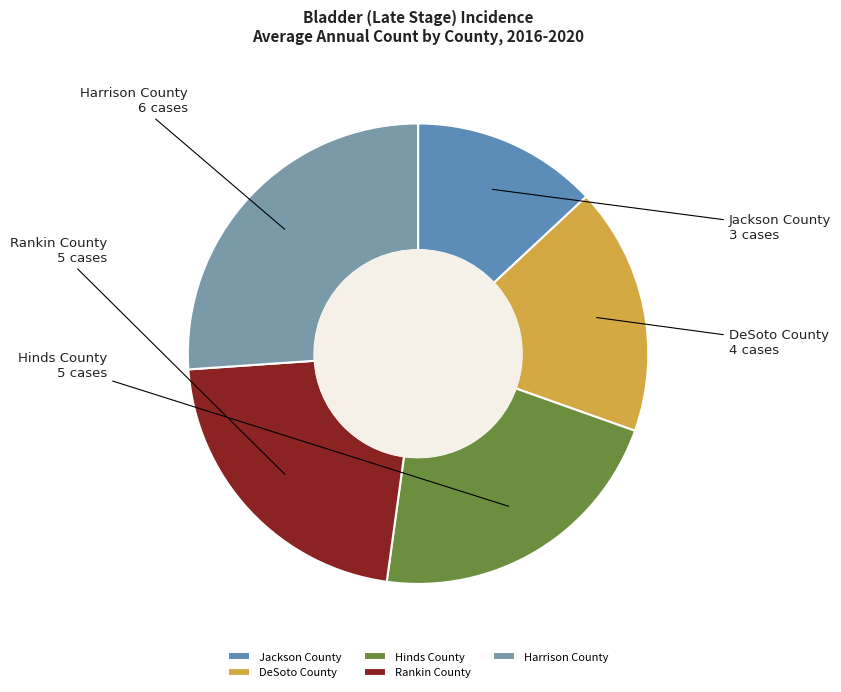

Does Rankin County represent more than half of the total?

No